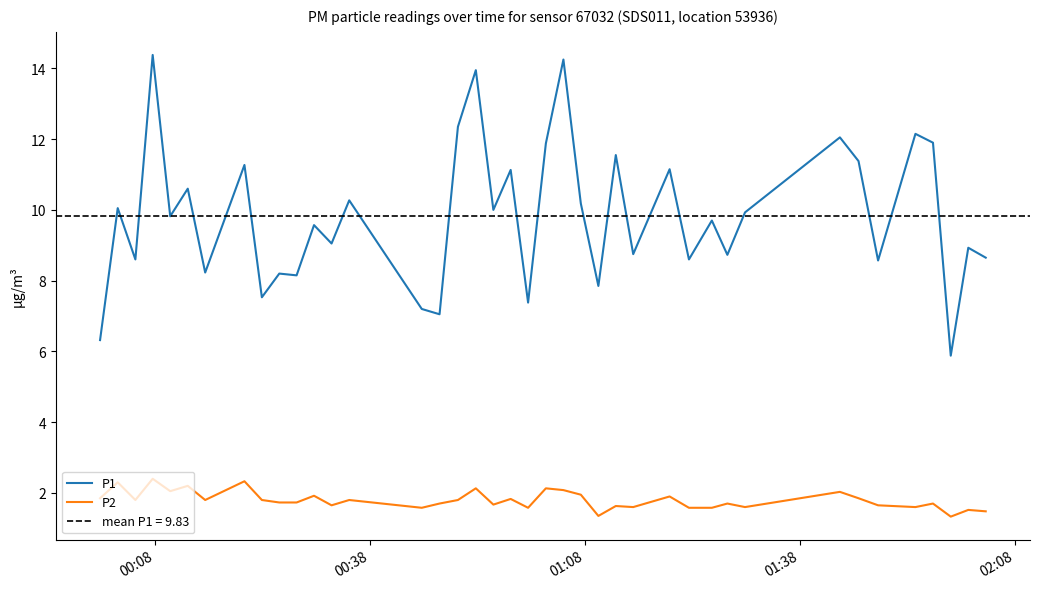

How many distinct data groups are displayed?

2